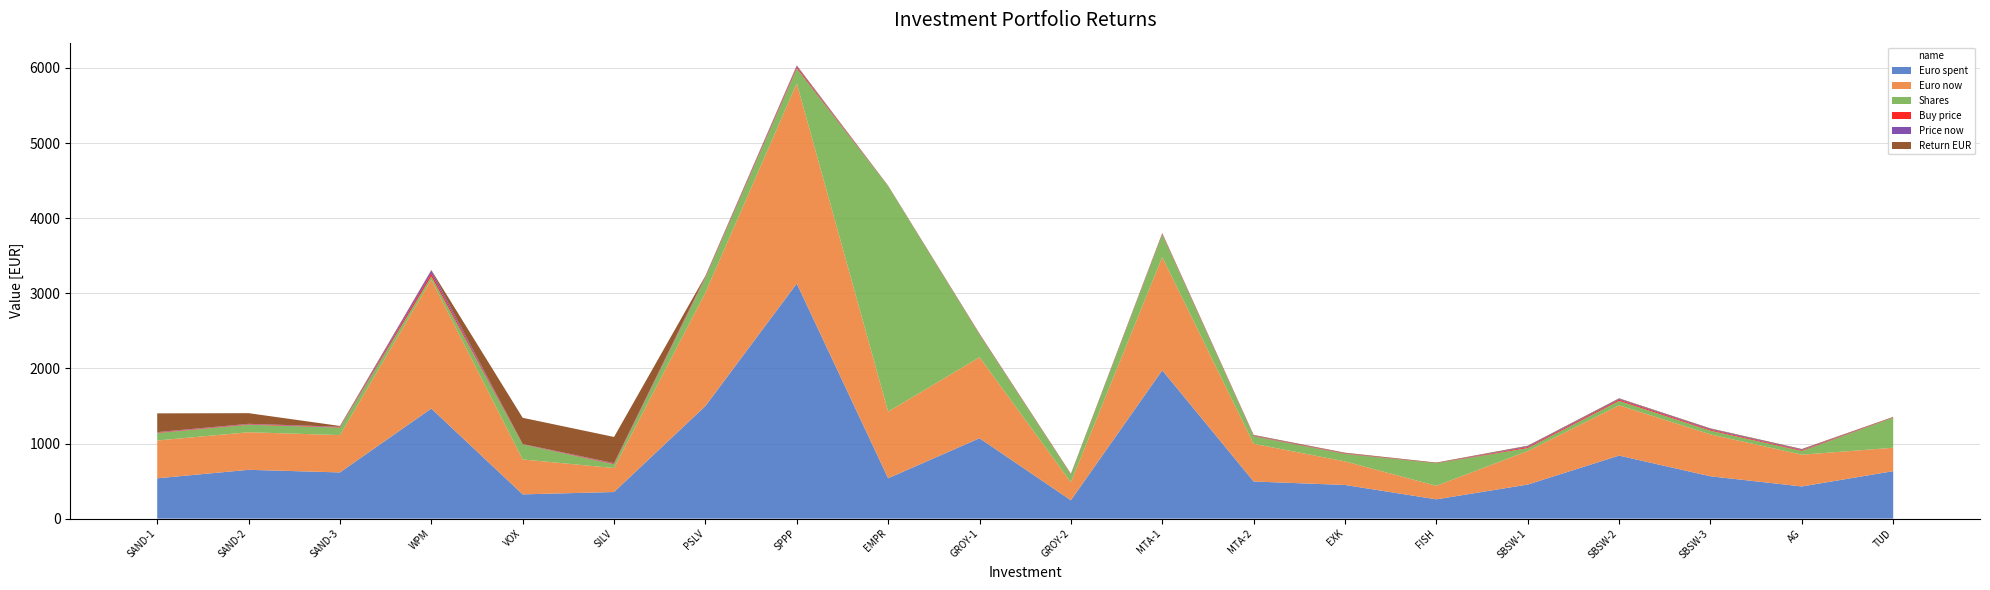

Reading right to left, what are all the values shown in this chart?

Euro spent: TUD=632.2	AG=428.6	SBSW-3=563.9	SBSW-2=839.5	SBSW-1=453.8	FISH=256.9	EXK=448.3	MTA-2=494.7	MTA-1=1975.4	GROY-2=244.7	GROY-1=1070.7	EMPR=537.7	SPPP=3129.9	PSLV=1499.5	SILV=354.5	VOX=323.1	WPM=1466.0	SAND-3=615.4	SAND-2=650.1	SAND-1=537.1
Euro now: TUD=311.5	AG=422.9	SBSW-3=557.7	SBSW-2=669.3	SBSW-1=446.2	FISH=180.4	EXK=313.7	MTA-2=502.2	MTA-1=1506.5	GROY-2=240.2	GROY-1=1078.1	EMPR=886.5	SPPP=2665.6	PSLV=1509.4	SILV=319.2	VOX=465.0	WPM=1715.6	SAND-3=497.0	SAND-2=500.3	SAND-1=503.3
Shares: TUD=400.0	AG=50.0	SBSW-3=50.0	SBSW-2=60.0	SBSW-1=40.0	FISH=300.0	EXK=100.0	MTA-2=100.0	MTA-1=300.0	GROY-2=100.0	GROY-1=300.0	EMPR=3000.0	SPPP=200.0	PSLV=200.0	SILV=50.0	VOX=200.0	WPM=45.0	SAND-3=100.0	SAND-2=100.0	SAND-1=100.0
Buy price: TUD=2.4	AG=9.6	SBSW-3=11.9	SBSW-2=15.2	SBSW-1=12.8	FISH=1.3	EXK=5.3	MTA-2=5.2	MTA-1=7.5	GROY-2=2.4	GROY-1=4.2	EMPR=0.3	SPPP=18.5	PSLV=8.9	SILV=8.2	VOX=2.5	WPM=37.9	SAND-3=6.5	SAND-2=6.8	SAND-1=6.3
Price now: TUD=1.1	AG=8.9	SBSW-3=11.0	SBSW-2=11.0	SBSW-1=11.0	FISH=0.8	EXK=3.3	MTA-2=5.3	MTA-1=5.3	GROY-2=2.5	GROY-1=2.5	EMPR=0.4	SPPP=14.0	PSLV=8.0	SILV=6.7	VOX=3.3	WPM=39.0	SAND-3=5.2	SAND-2=5.2	SAND-1=5.2
Return EUR: TUD=7.4	AG=7.4	SBSW-3=7.4	SBSW-2=7.4	SBSW-1=7.4	FISH=7.4	EXK=7.4	MTA-2=7.4	MTA-1=7.4	GROY-2=7.4	GROY-1=7.4	EMPR=7.4	SPPP=7.4	PSLV=7.4	SILV=348.8	VOX=348.8	WPM=7.4	SAND-3=9.9	SAND-2=141.9	SAND-1=249.6